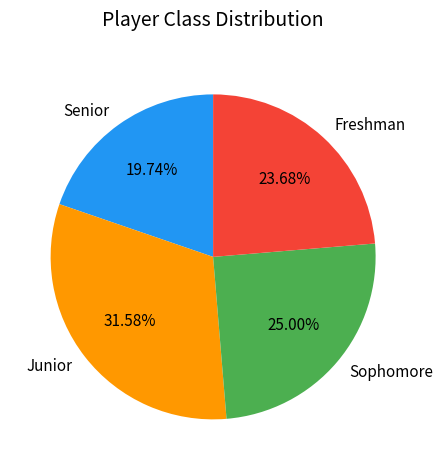

What is the largest slice in the pie chart?

Junior